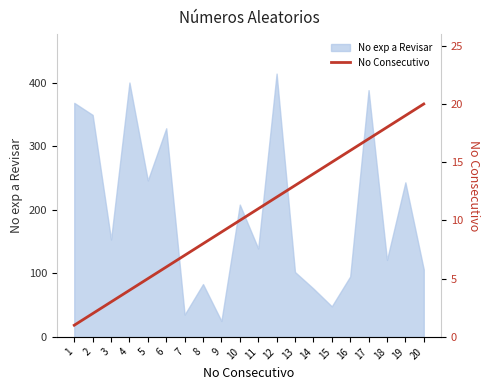

What is the change in value from 15 to 19?

+4